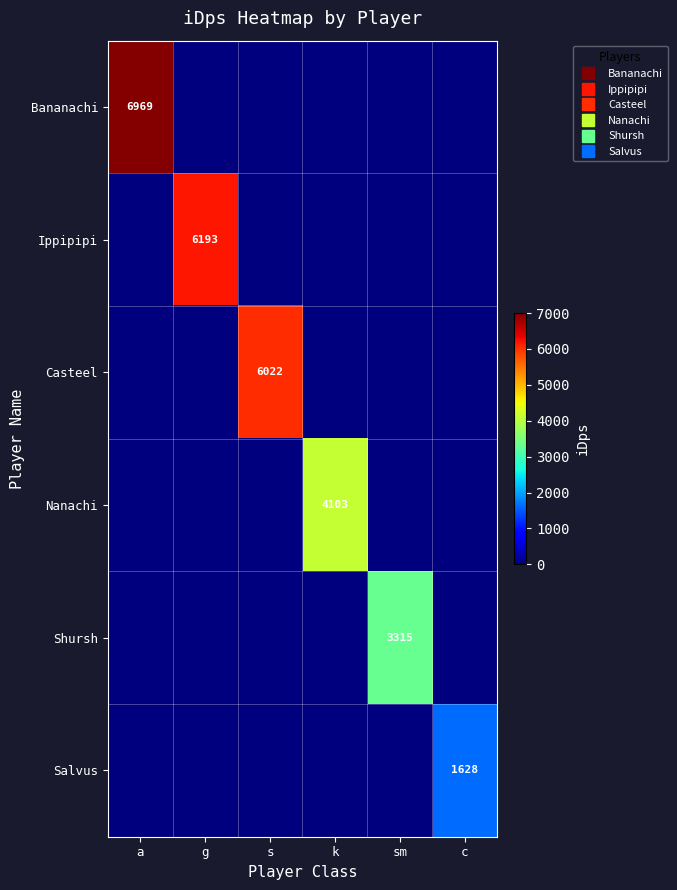

True or false: Ippipipi has a value of -2765.0 at a.

False